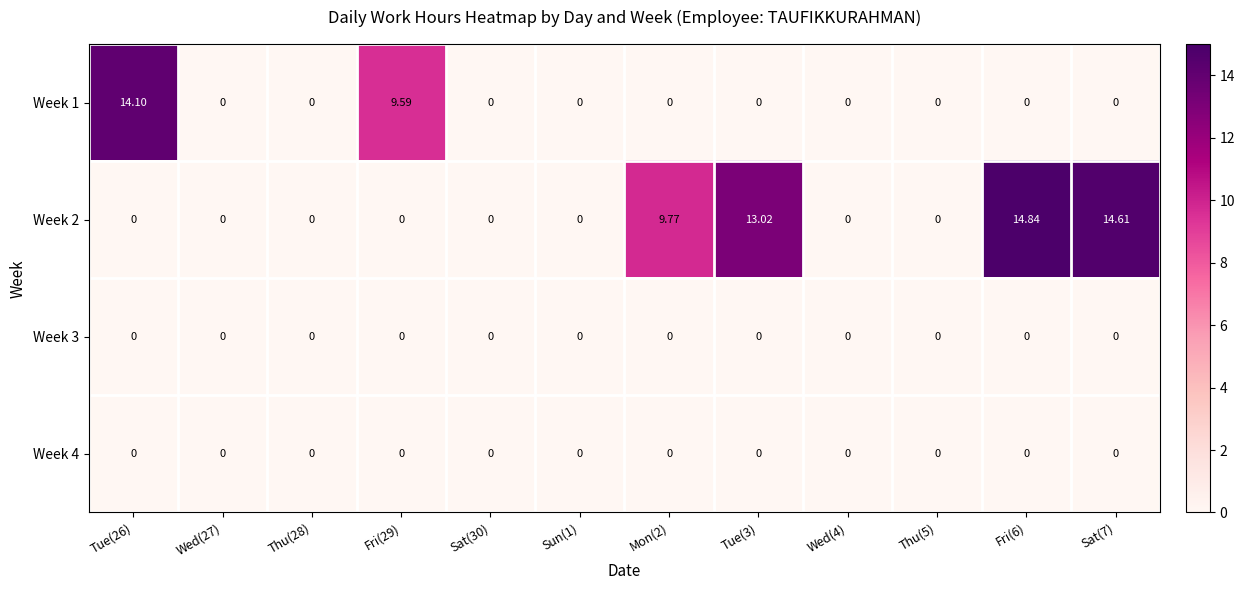

Reading left to right, extract all data points from this chart.

Week 1: Tue(26)=14.1	Wed(27)=0.0	Thu(28)=0.0	Fri(29)=9.6	Sat(30)=0.0	Sun(1)=0.0	Mon(2)=0.0	Tue(3)=0.0	Wed(4)=0.0	Thu(5)=0.0	Fri(6)=0.0	Sat(7)=0.0
Week 2: Tue(26)=0.0	Wed(27)=0.0	Thu(28)=0.0	Fri(29)=0.0	Sat(30)=0.0	Sun(1)=0.0	Mon(2)=9.8	Tue(3)=13.0	Wed(4)=0.0	Thu(5)=0.0	Fri(6)=14.8	Sat(7)=14.6
Week 3: Tue(26)=0.0	Wed(27)=0.0	Thu(28)=0.0	Fri(29)=0.0	Sat(30)=0.0	Sun(1)=0.0	Mon(2)=0.0	Tue(3)=0.0	Wed(4)=0.0	Thu(5)=0.0	Fri(6)=0.0	Sat(7)=0.0
Week 4: Tue(26)=0.0	Wed(27)=0.0	Thu(28)=0.0	Fri(29)=0.0	Sat(30)=0.0	Sun(1)=0.0	Mon(2)=0.0	Tue(3)=0.0	Wed(4)=0.0	Thu(5)=0.0	Fri(6)=0.0	Sat(7)=0.0